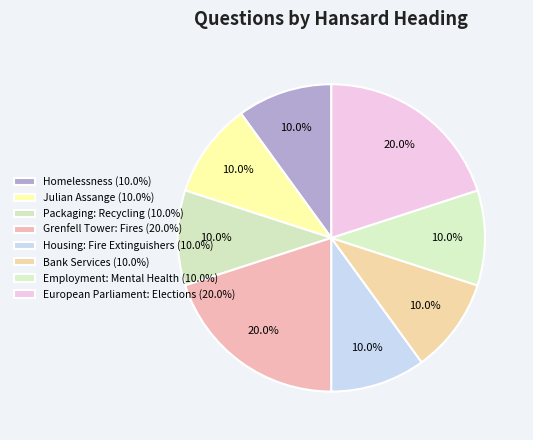

Count the number of slices in the pie.

8